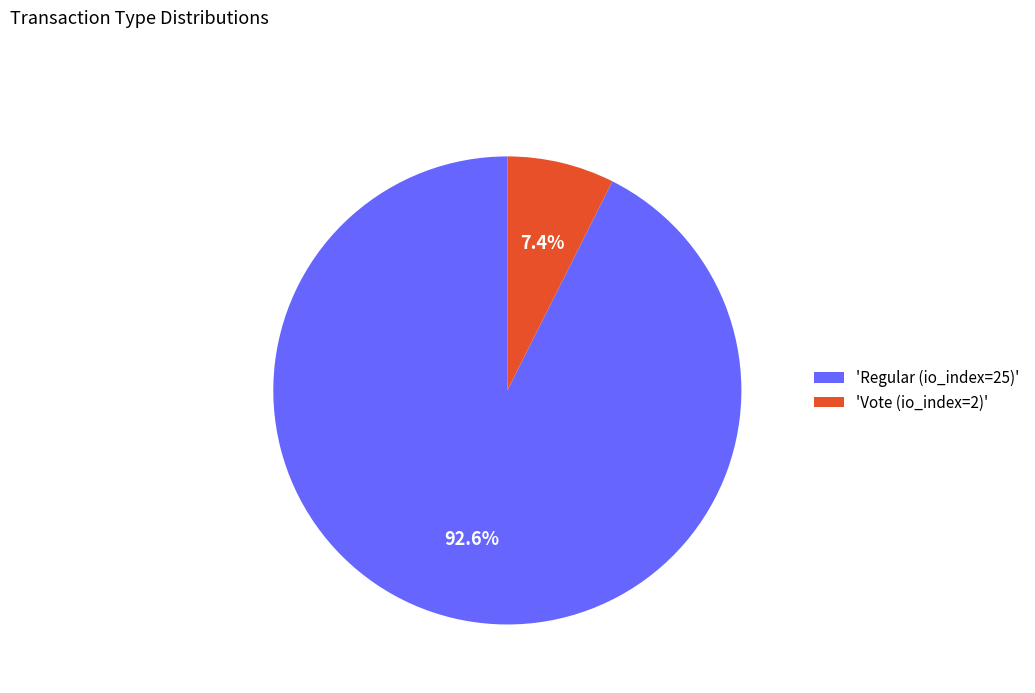

What percentage do 'Regular (io_index=25)' and 'Vote (io_index=2)' together represent?

100.0%